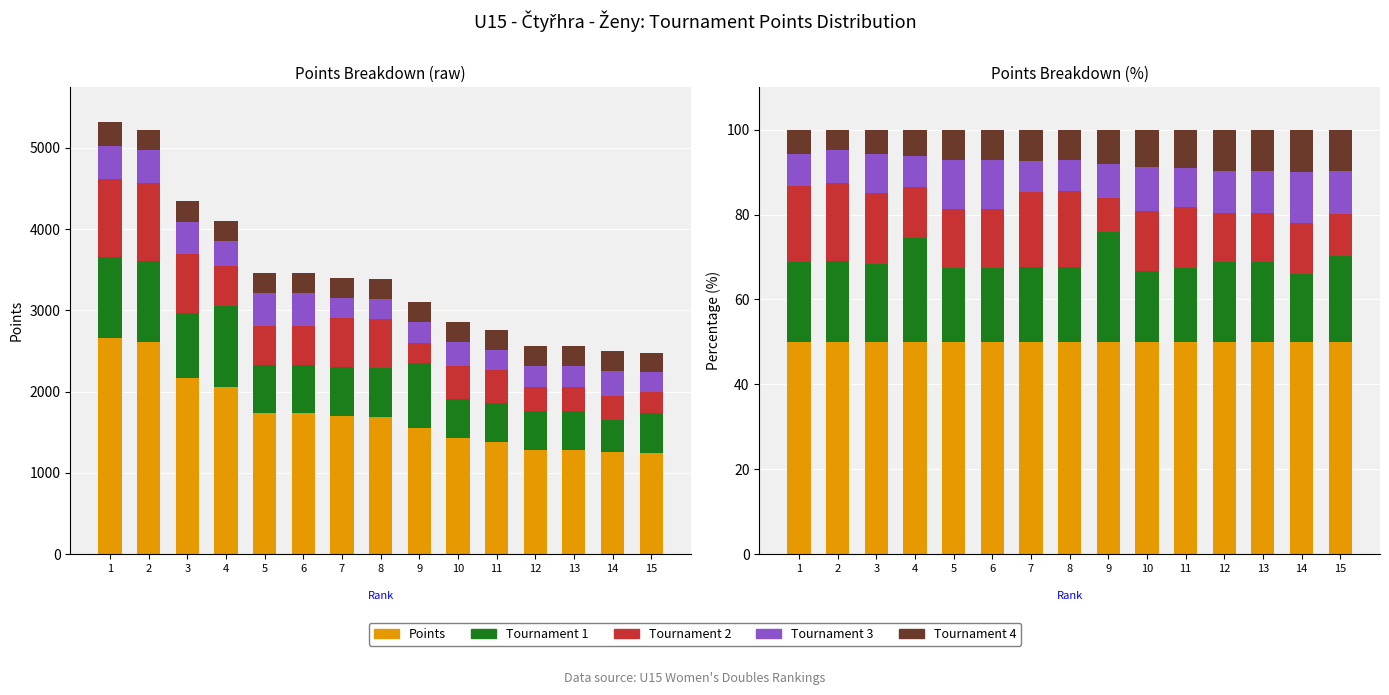

Rank the series by their maximum value, from highest to lowest.

Points, Tournament 1, Tournament 2, Tournament 3, Tournament 4